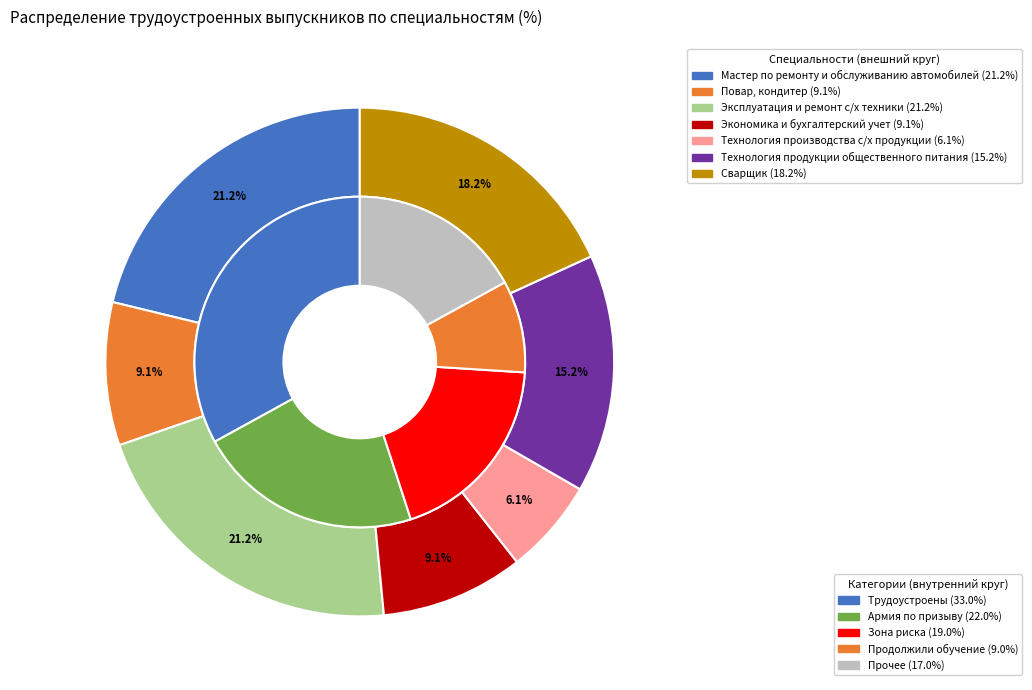

Approximately how many times larger is the value at Мастер по ремонту и обслуживанию автомобилей compared to Технология продукции общественного питания?

1.4